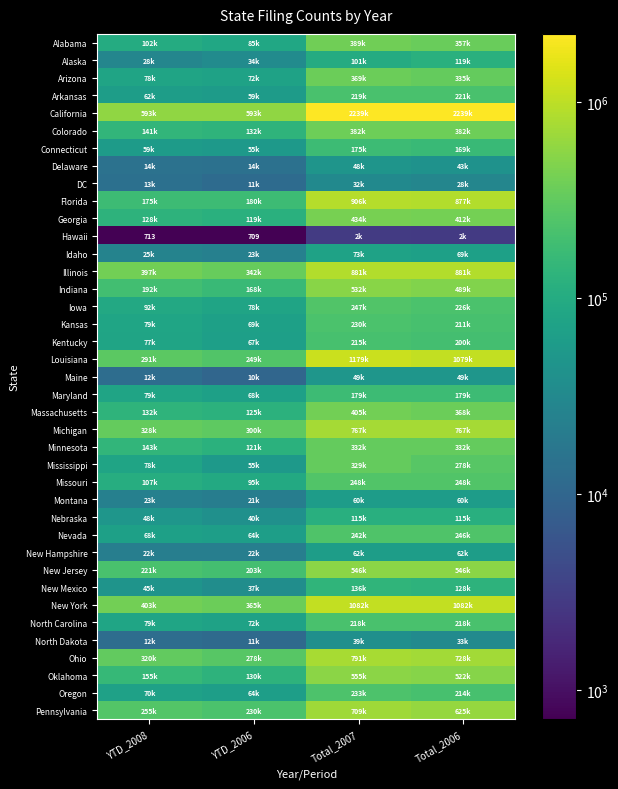

Between YTD_2008 and Total_2006, which series saw the biggest shift?

California